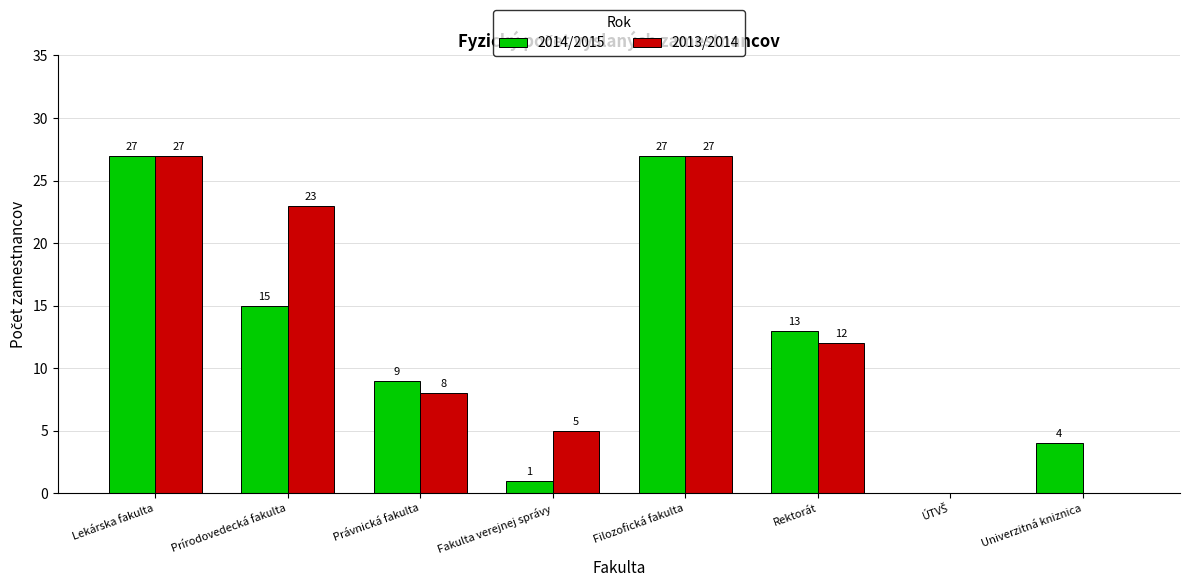

At which label does 2013/2014 first exceed 12?

Lekárska fakulta